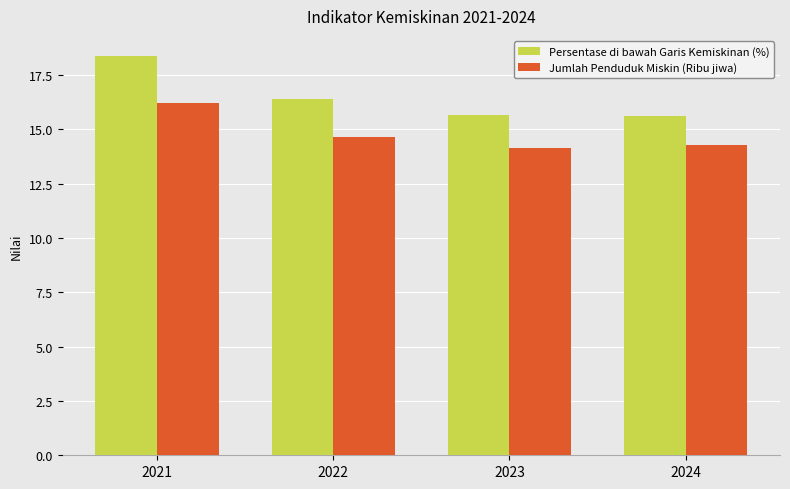

What is the minimum value for Persentase di bawah Garis Kemiskinan (%)?

15.6